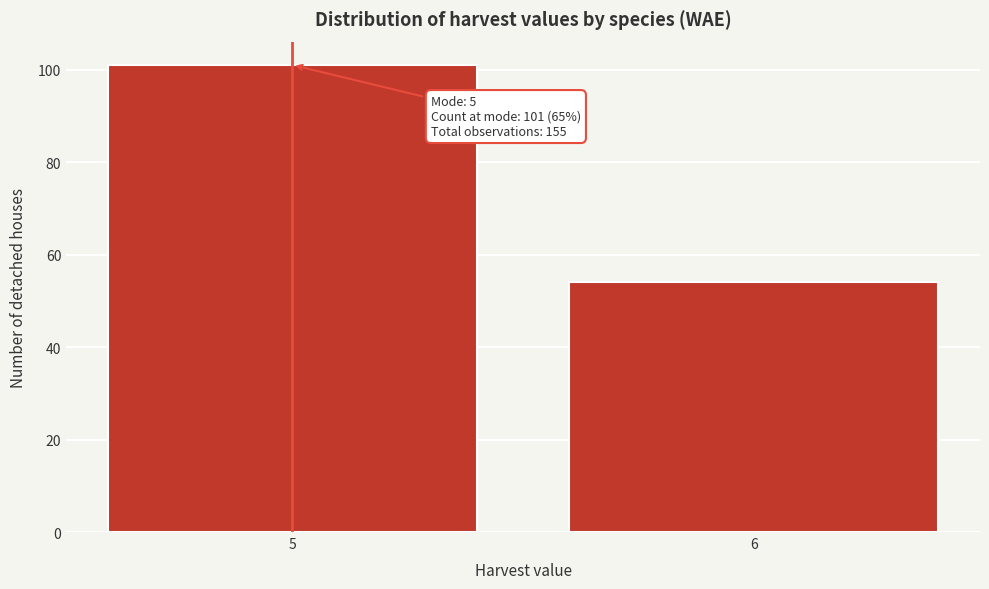

Reading left to right, transcribe all the data shown in this chart.

5=101	6=54